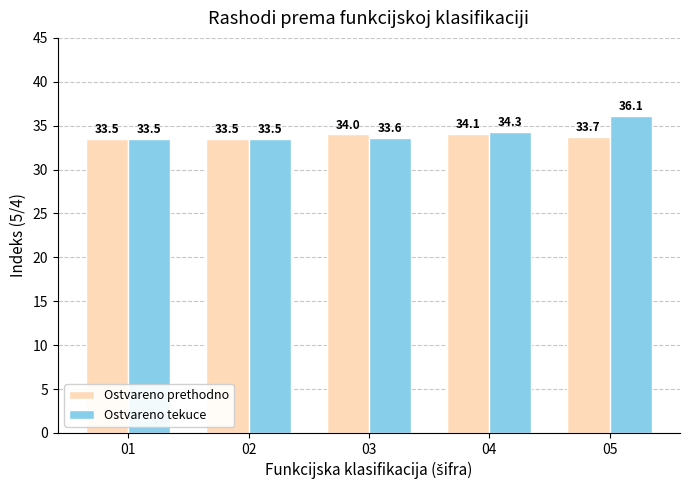

How many bars are there in total?

10